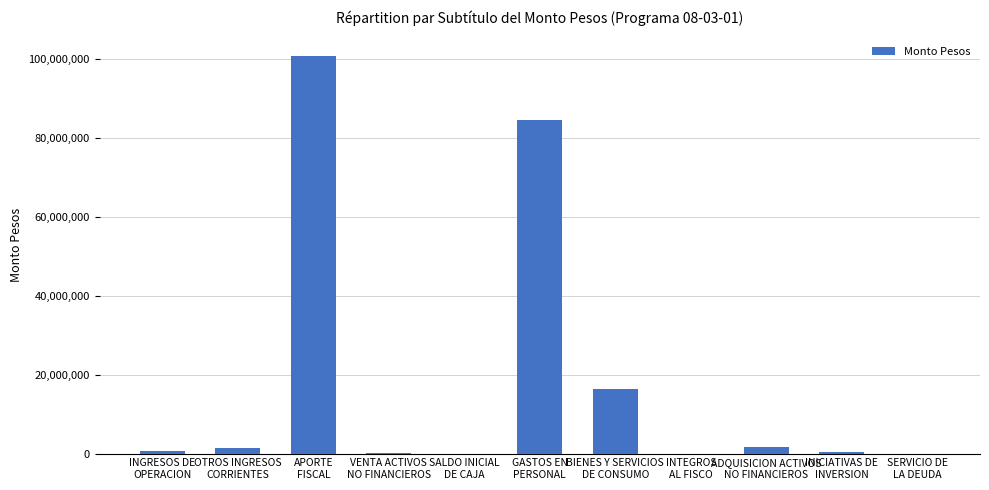

What is the sum of all values?

205751160